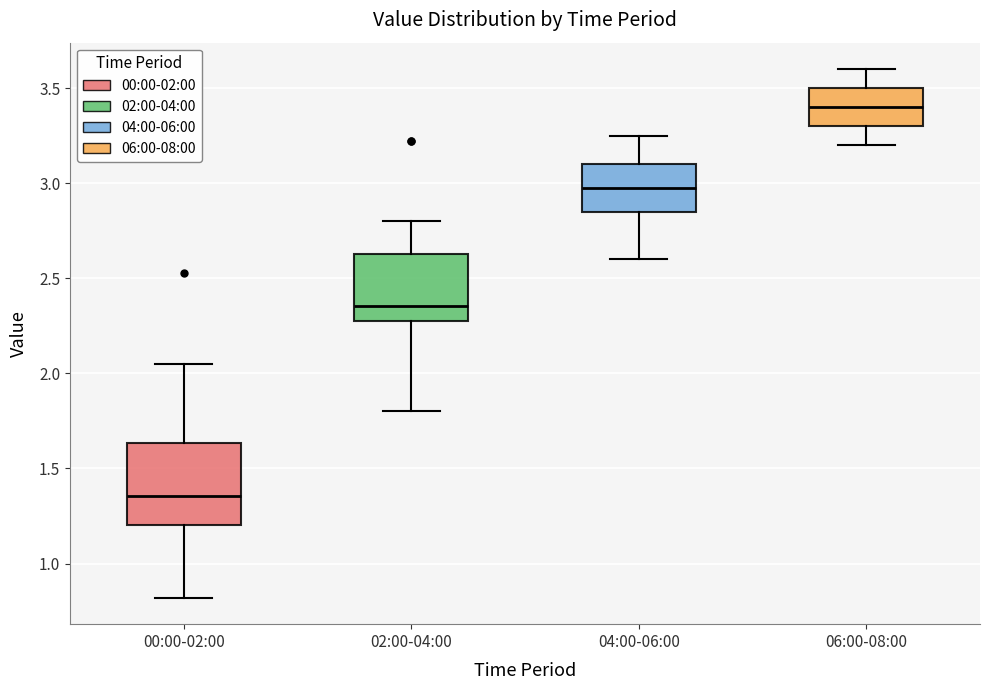

Comparing the boxes themselves (not the whiskers), which one is the tallest?

00:00-02:00